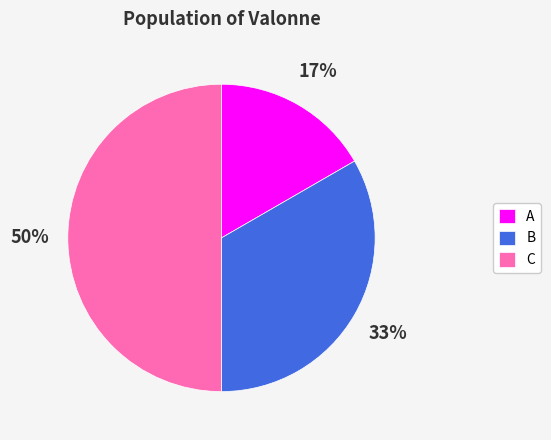

Rank the categories by value from highest to lowest.

C, B, A